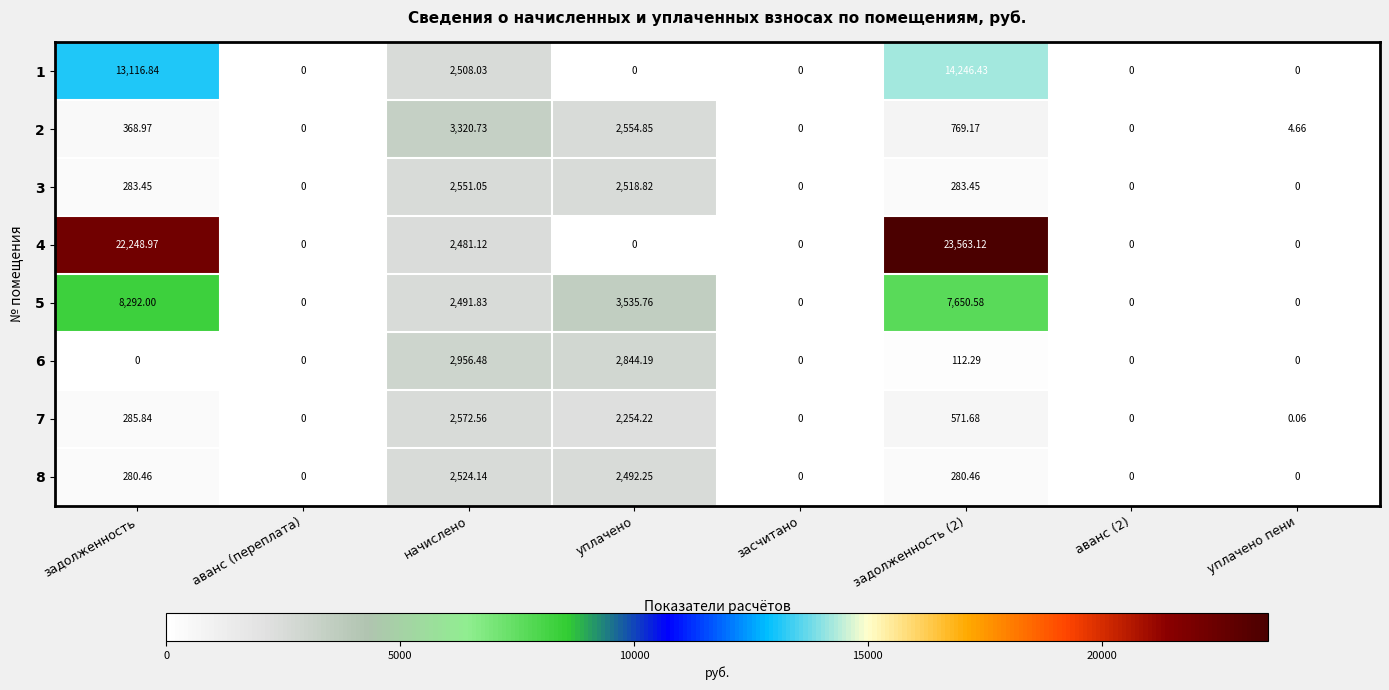

Rank the series by their maximum value, from lowest to highest.

8, 3, 7, 6, 2, 5, 1, 4